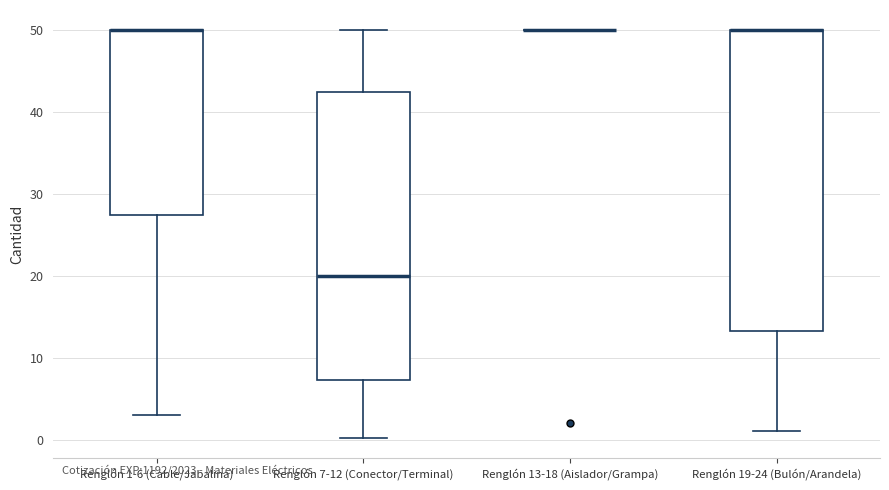

Reading left to right, read every box against the y-axis: the position of its median line, the range the box covers, and the ends of its whiskers. The values are not printed on the chart, so give them approximately, as read against the axis.

Renglón 1-6 (Cable/Jabalina): median 50 (drawn on the box's upper edge), box 28 to 50, whiskers 3 to 50
Renglón 7-12 (Conector/Terminal): median 20, box 7 to 43, whiskers 0 to 50
Renglón 13-18 (Aislador/Grampa): box collapsed to a line at 50, whiskers 50 to 50
Renglón 19-24 (Bulón/Arandela): median 50 (drawn on the box's upper edge), box 13 to 50, whiskers 1 to 50